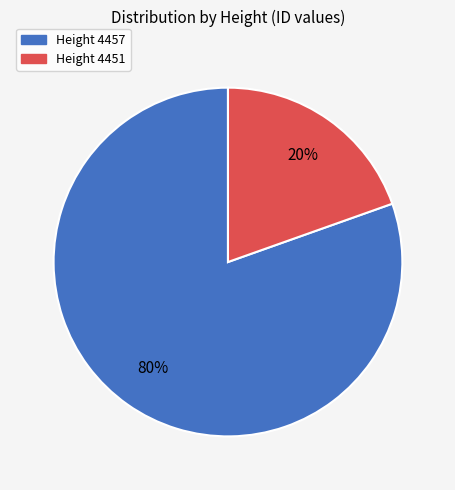

Is there any slice that represents more than half of the pie?

Yes